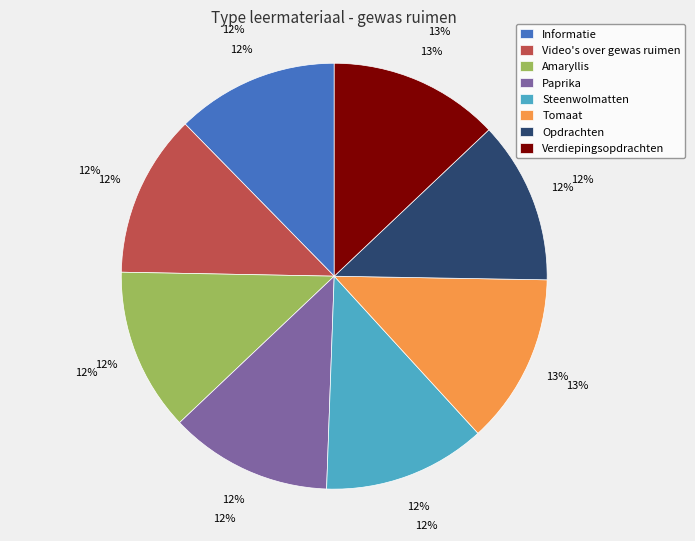

Is Amaryllis the majority of the pie?

No